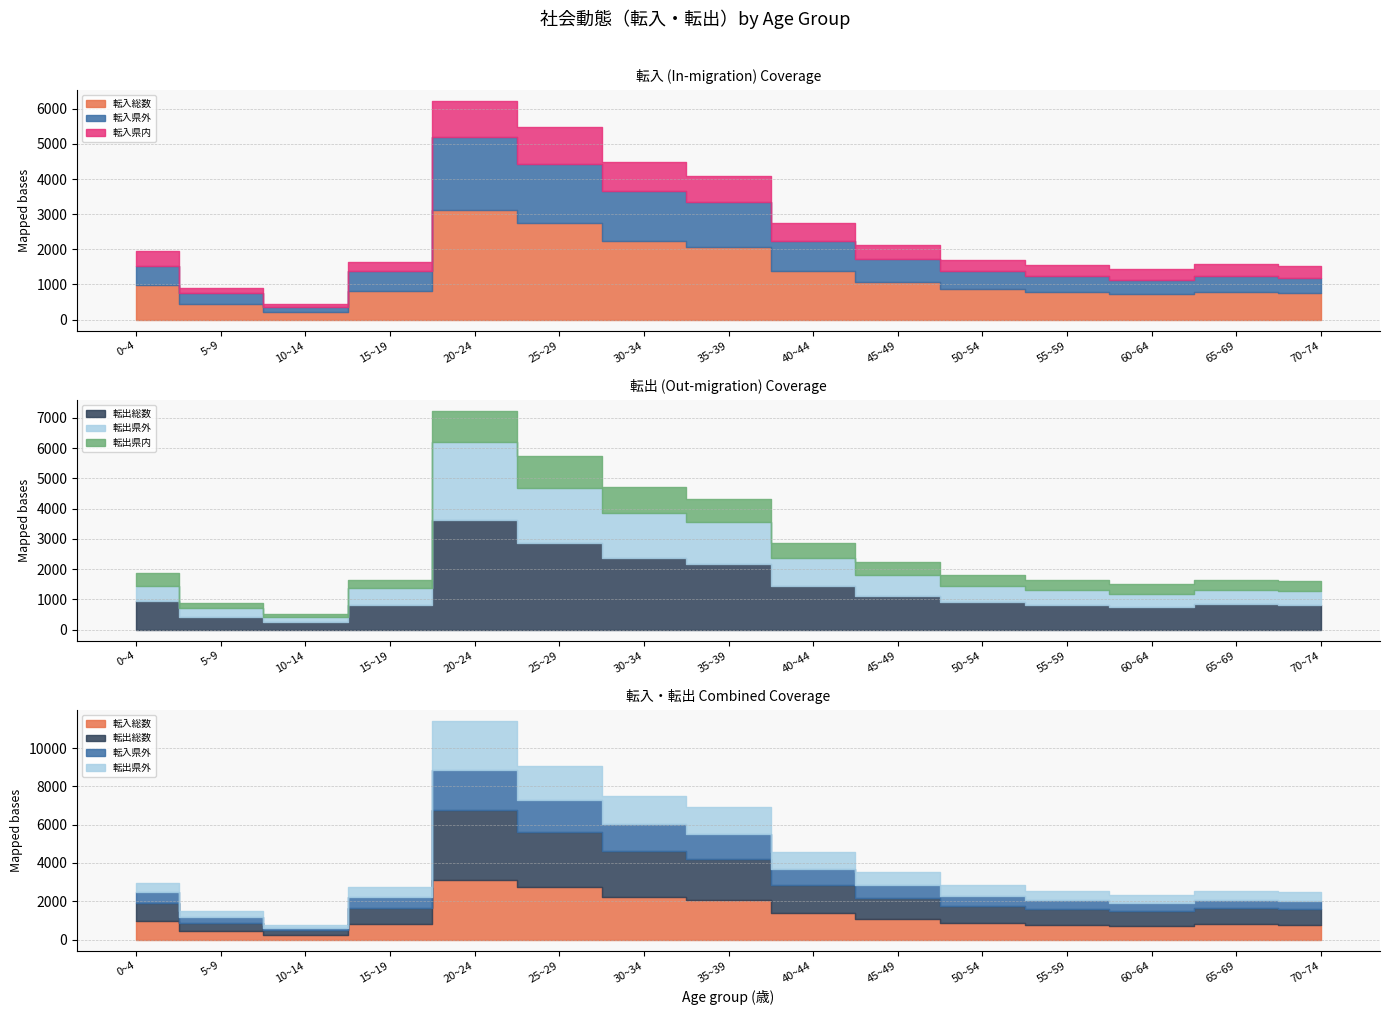

What is the sum of all 転出総数 values?

20212